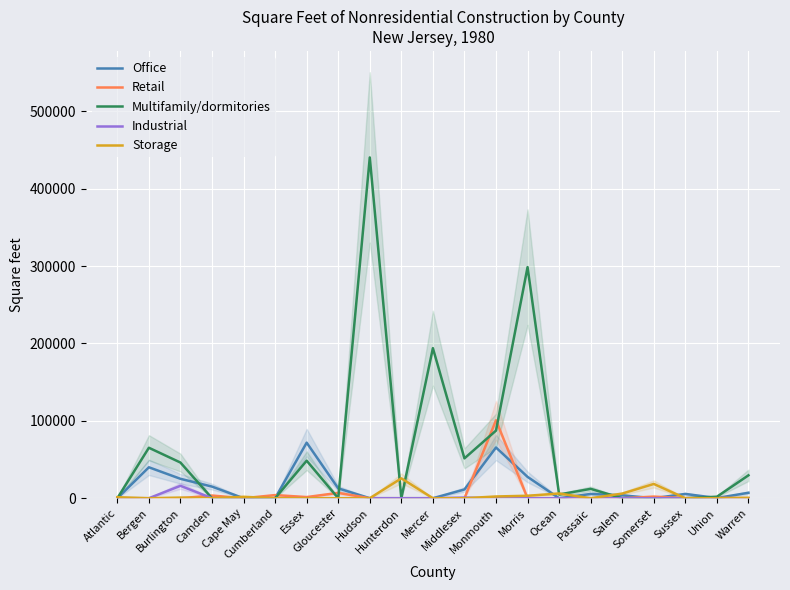

Rank the series by their maximum value, from lowest to highest.

Industrial, Storage, Office, Retail, Multifamily/dormitories